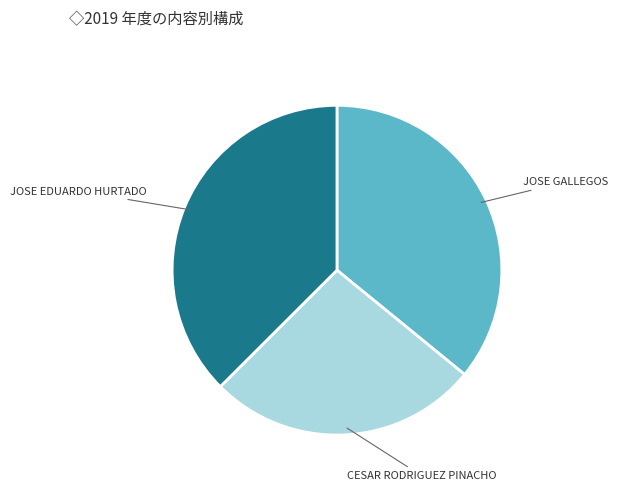

Is there any slice that represents more than half of the pie?

No